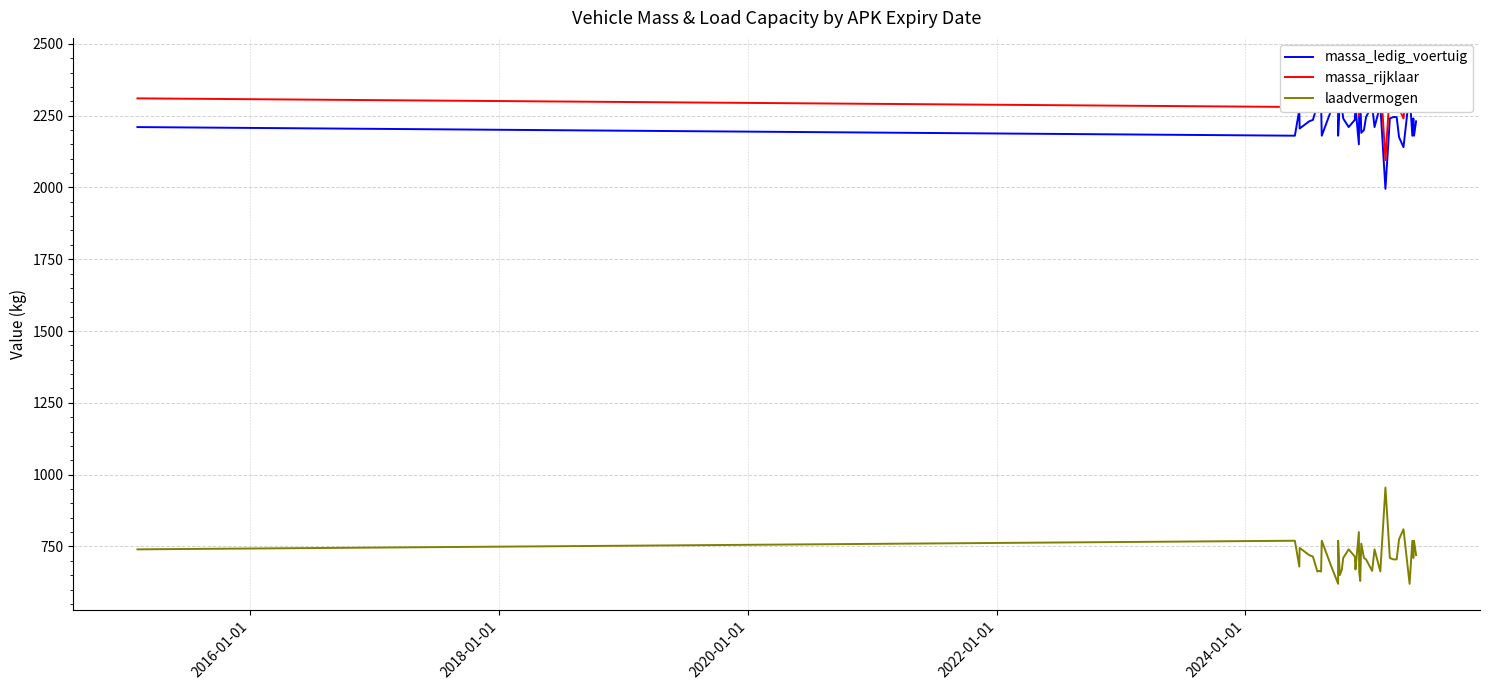

Is the value of massa_ledig_voertuig at 2014-01-01 greater than the value of massa_rijklaar at 24?

No